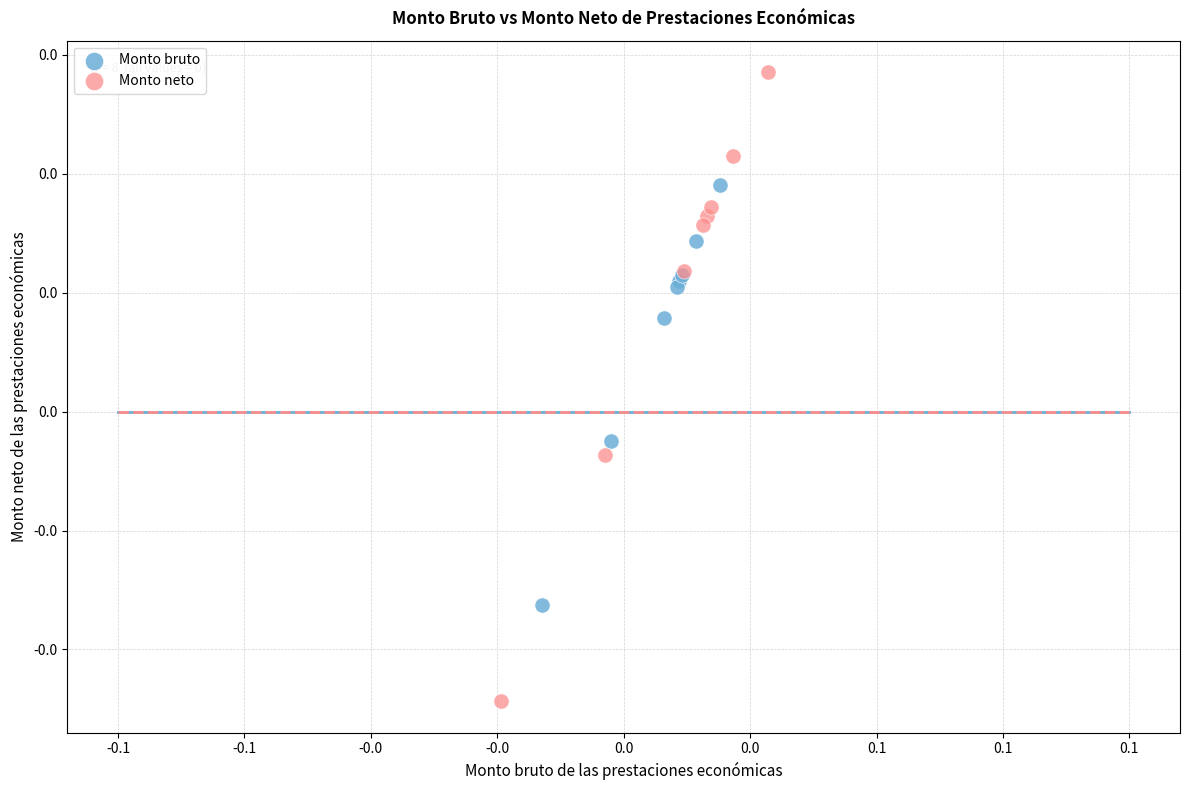

Which series has the largest Y range (max minus min)?

Monto neto